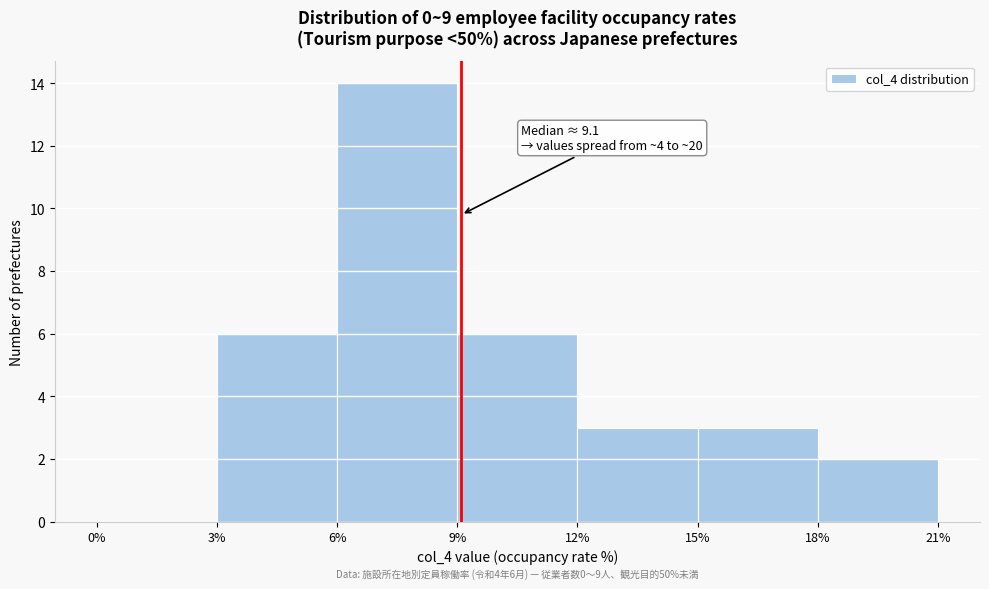

Over which range of the x-axis is the bar tallest?

6% to 9%